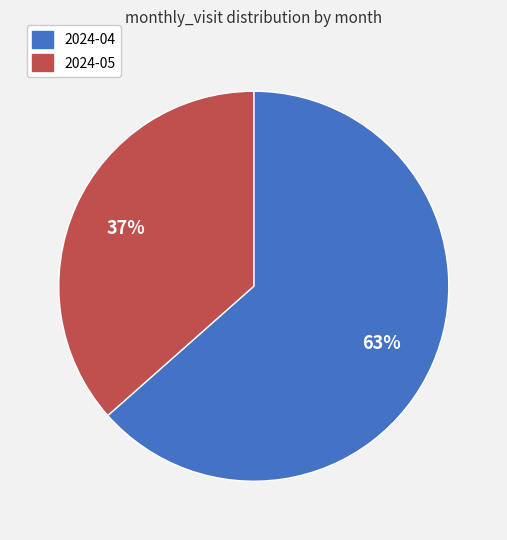

Is it true that 2024-05 is 37% of the pie?

True